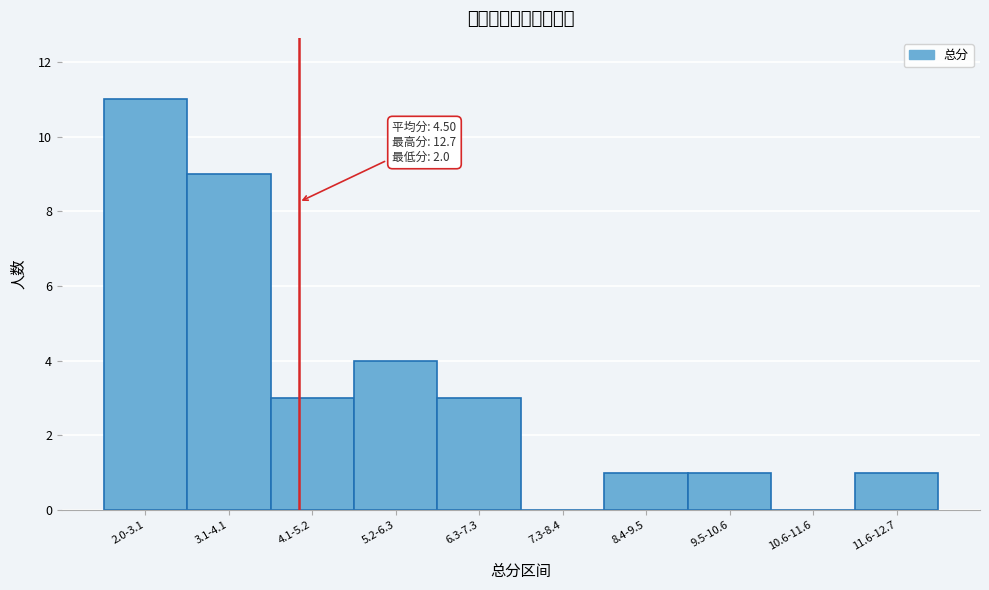

Reading left to right, what are all the values shown in this chart?

2.0-3.1=11	3.1-4.1=9	4.1-5.2=3	5.2-6.3=4	6.3-7.3=3	7.3-8.4=0	8.4-9.5=1	9.5-10.6=1	10.6-11.6=0	11.6-12.7=1